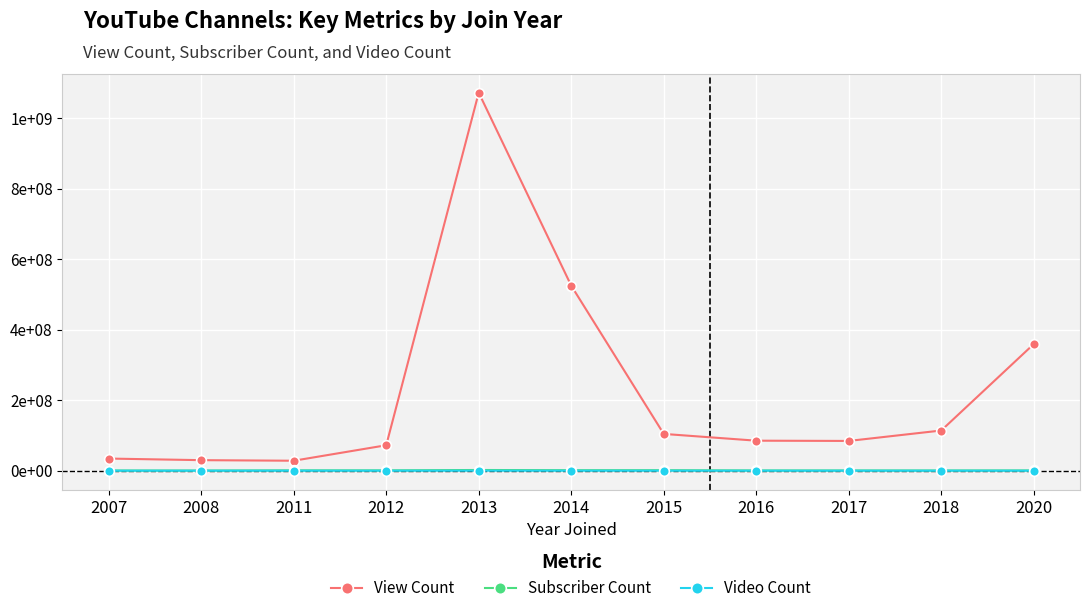

What are all the series names shown in the legend?

View Count, Subscriber Count, Video Count